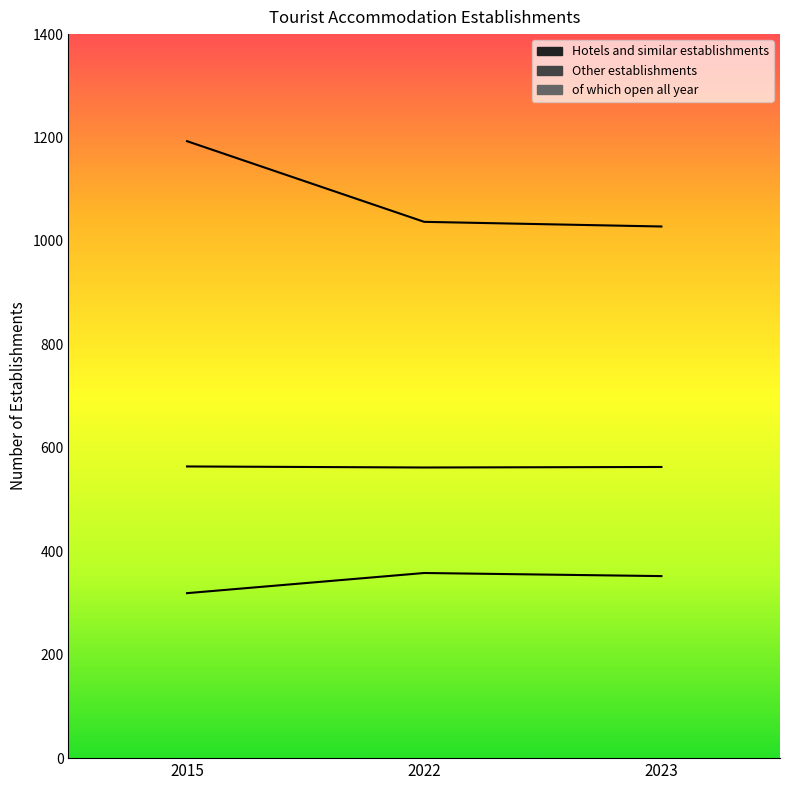

What is the sum of the Hotels and similar establishments values at 2023 and 2015?

671